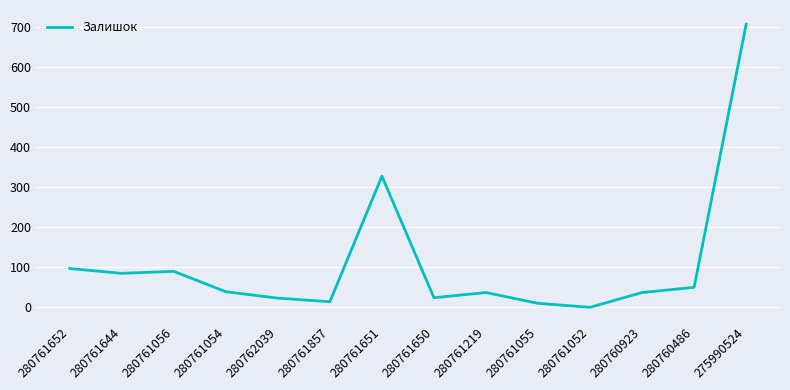

Which has a higher value, 280761054 or 280761644?

280761644